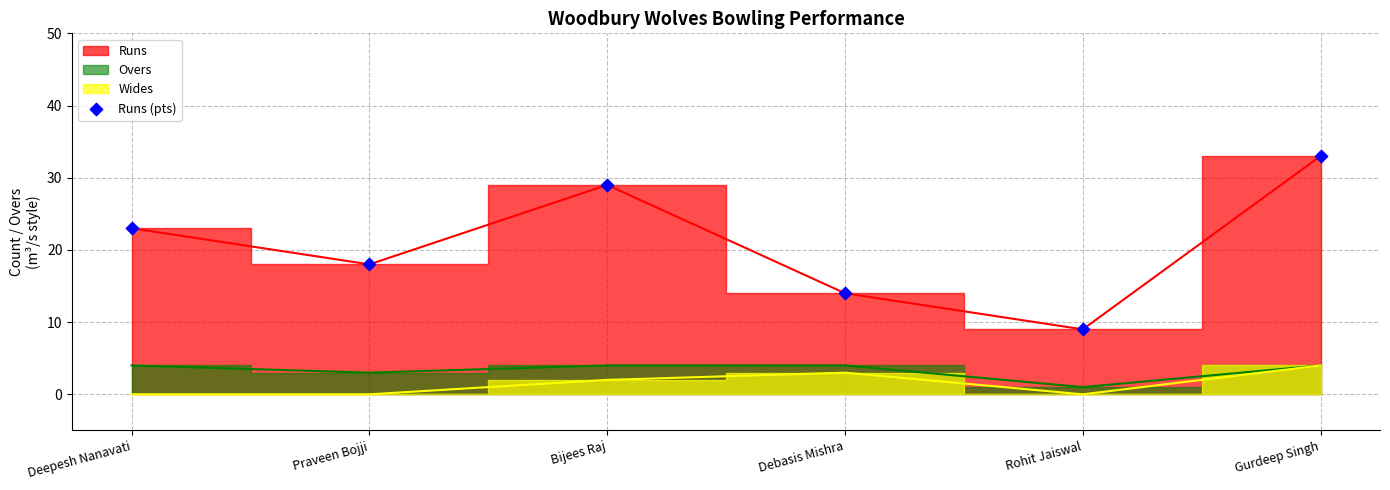

What Y value in the scatter plot is closest to 21?

23